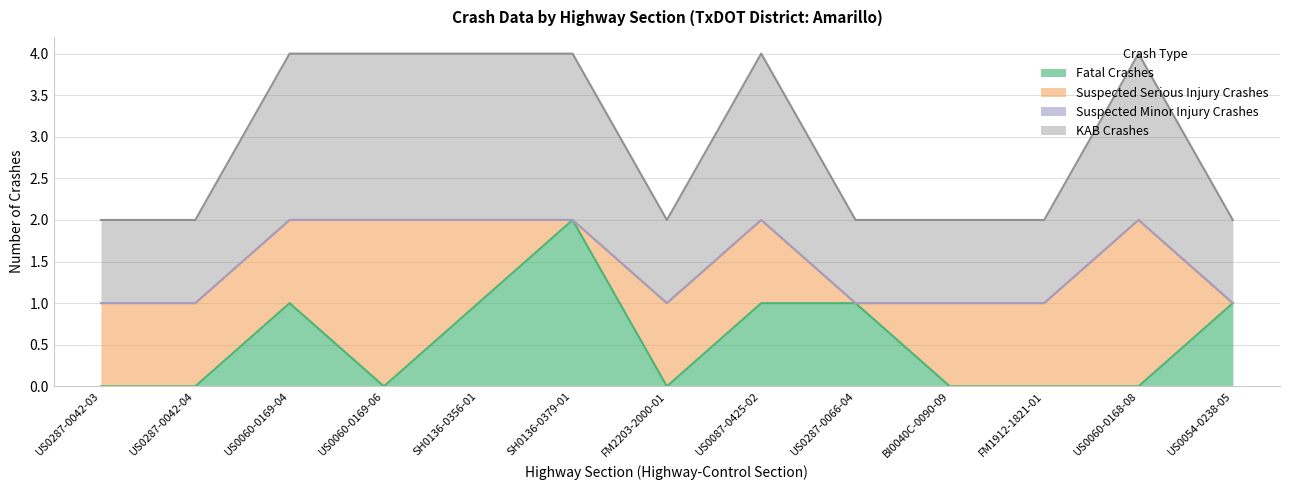

How many values in the KAB Crashes series exceed 1?

6